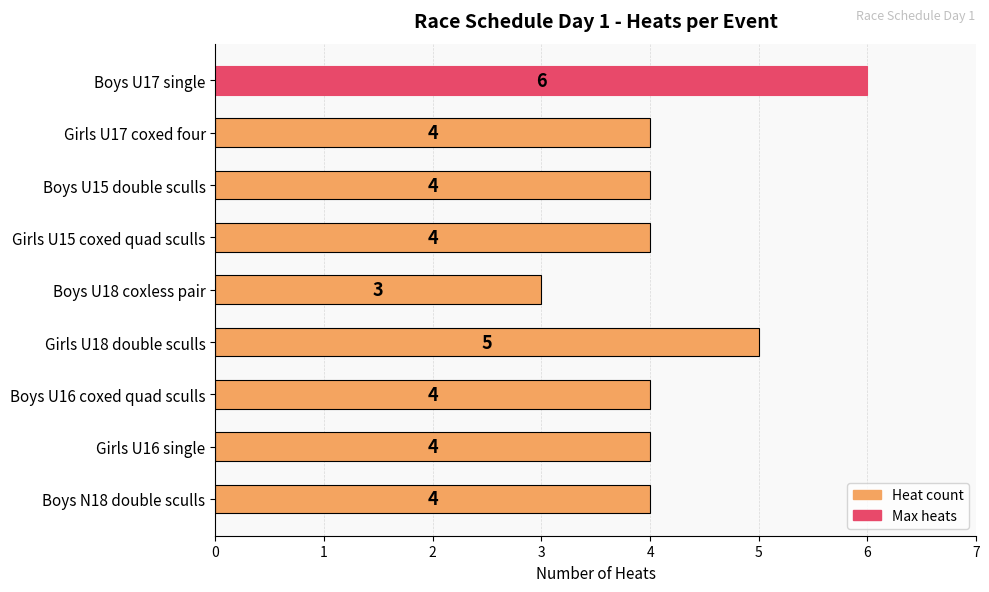

How many values are below 4?

1